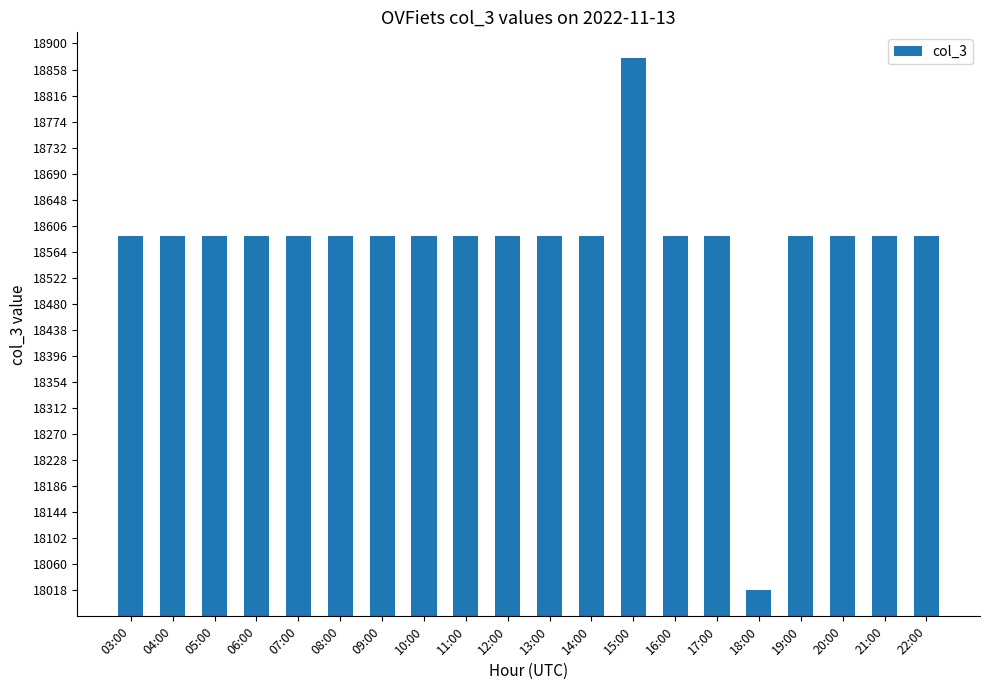

What is the value of the 2nd bar from the left?

18590